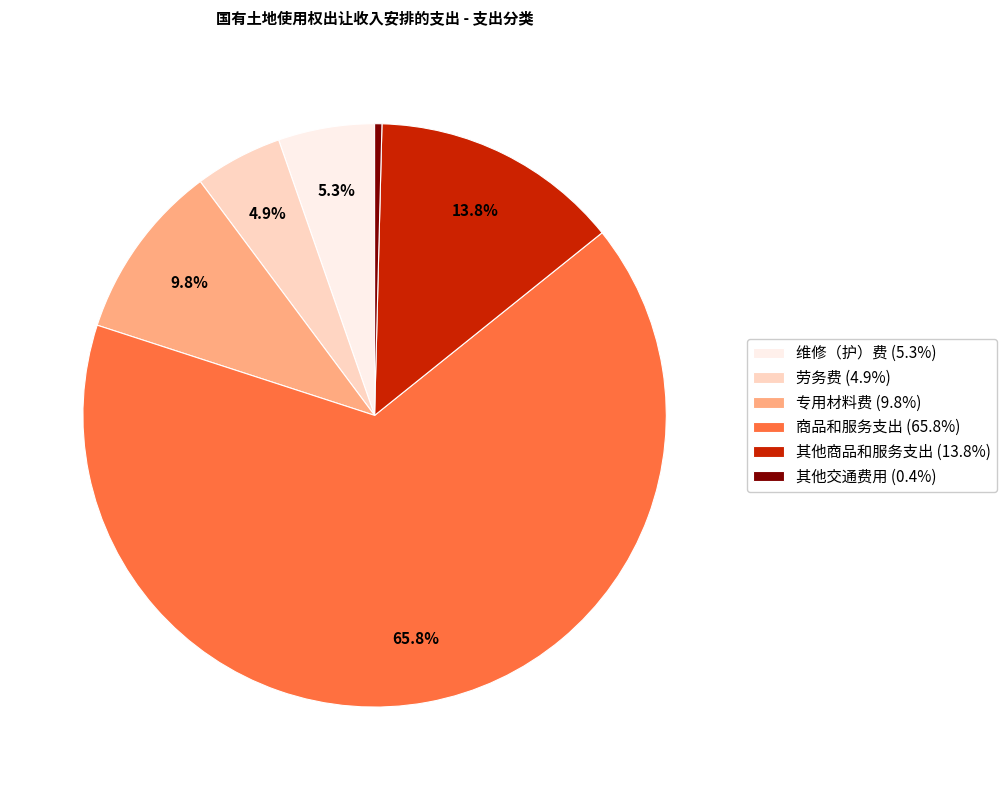

To the nearest percent, what is the combined percentage of 商品和服务支出 and 劳务费?

71%